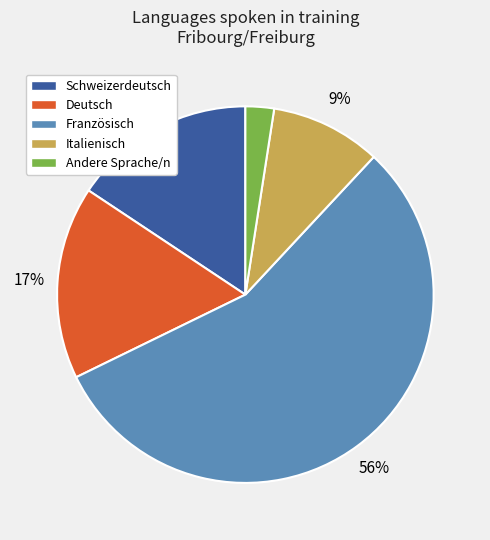

True or false: Deutsch accounts for 17% of the total.

True